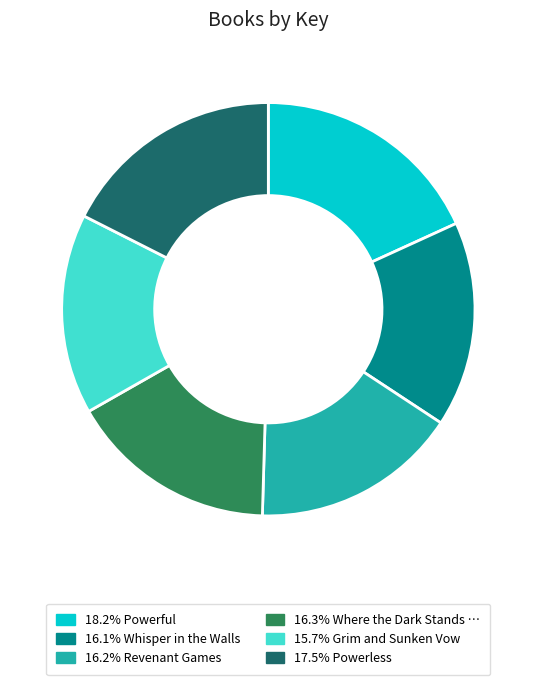

Is there any slice that represents more than half of the pie?

No